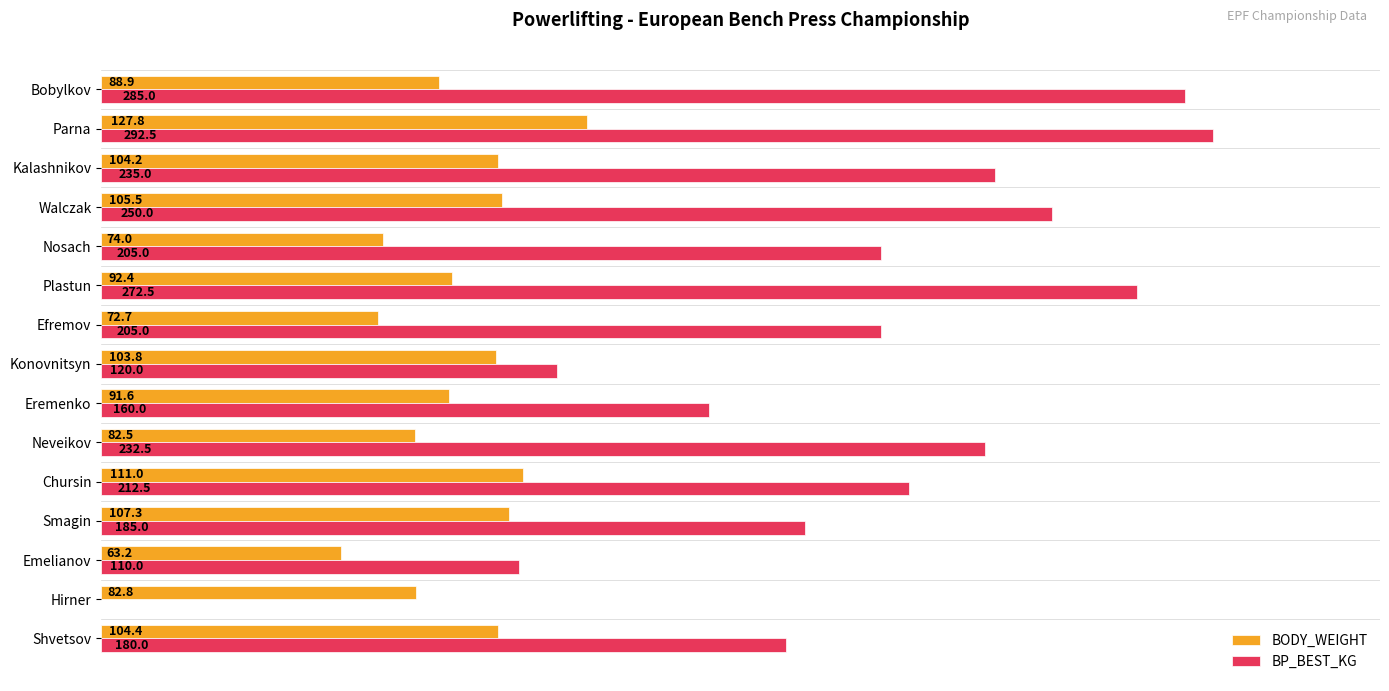

Which category has the highest value in the BP_BEST_KG series?

Parna